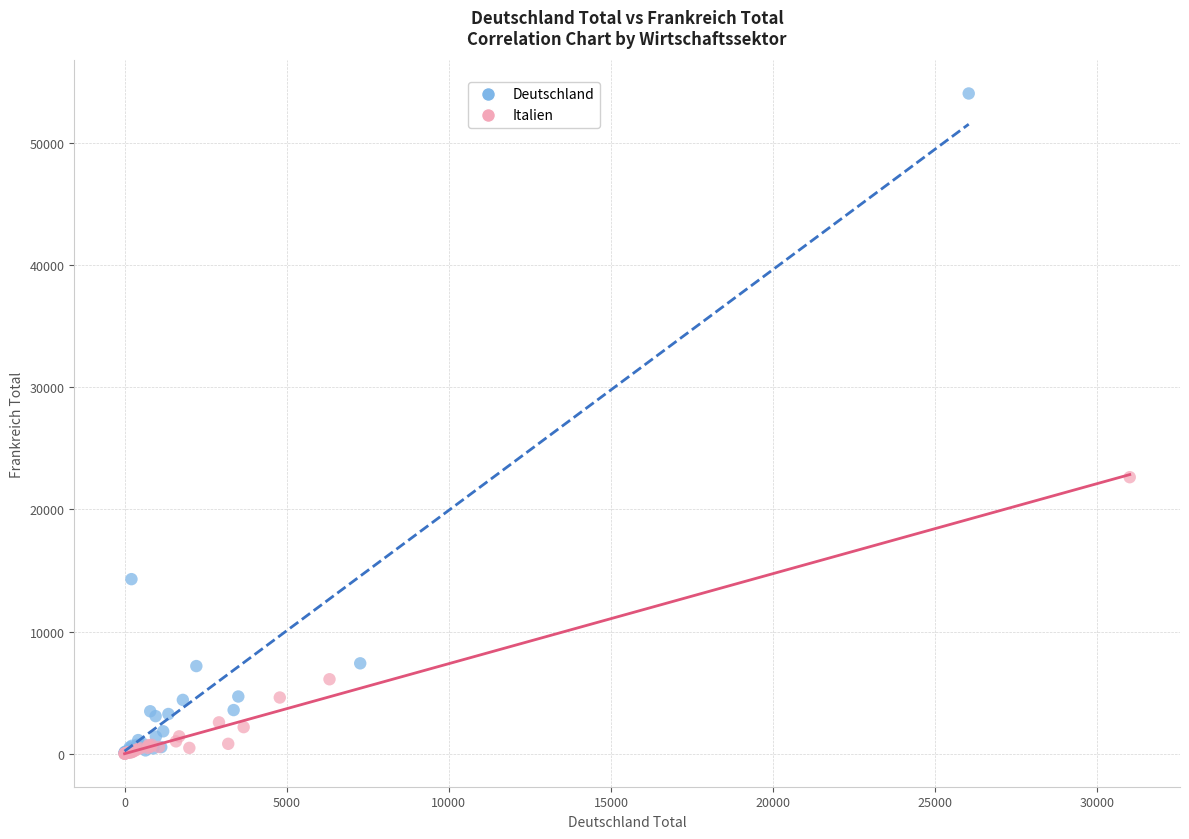

Which series contains the highest Y value?

Deutschland